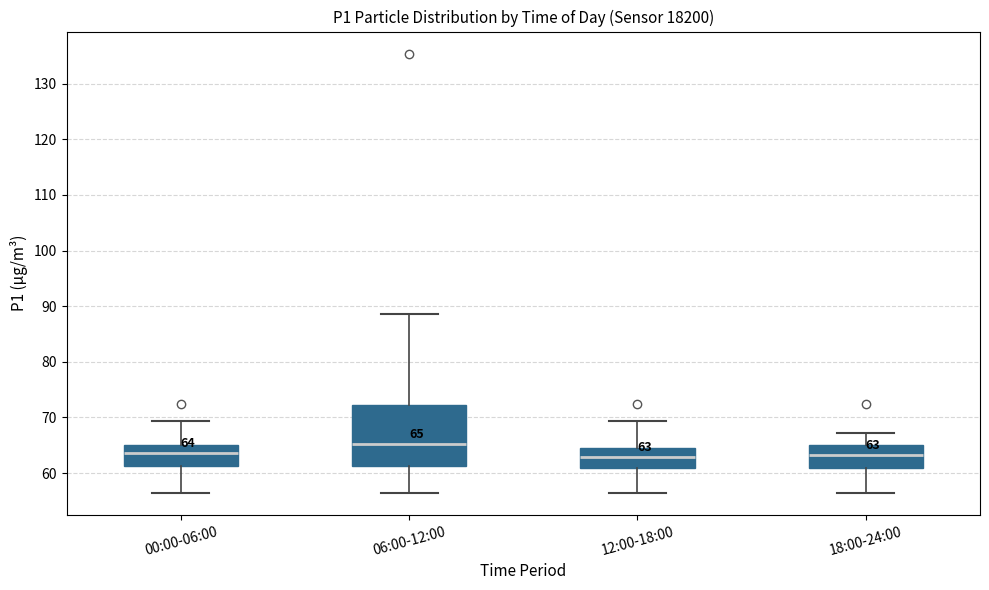

Which box is the tallest, from its lower edge to its upper edge?

06:00-12:00